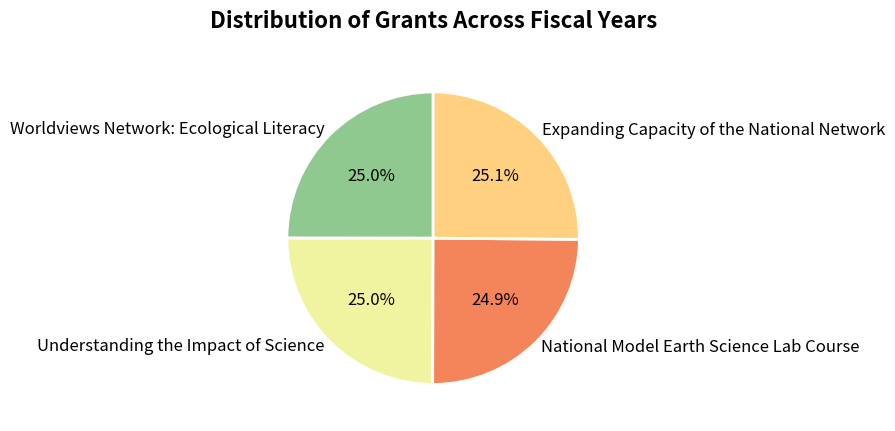

What portion of the pie excludes National Model Earth Science Lab Course?

75.1%